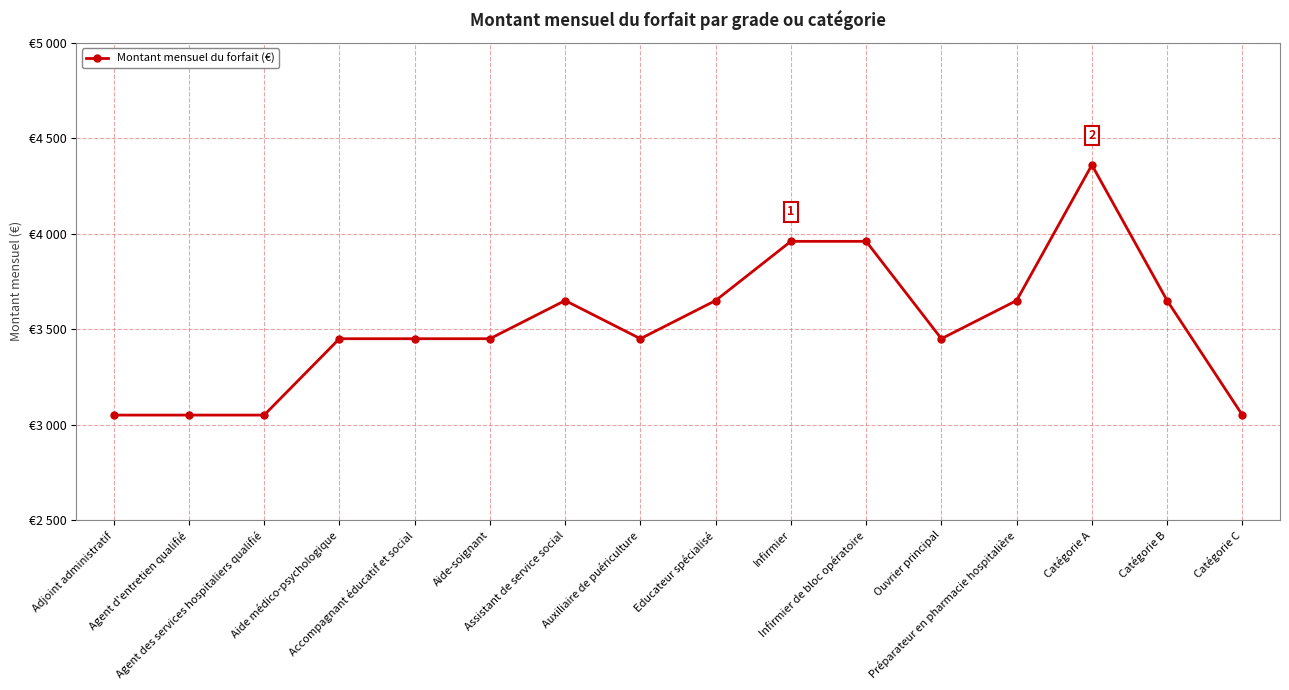

Reading left to right, extract all data points from this chart.

Adjoint administratif=3050	Agent d'entretien qualifié=3050	Agent des services hospitaliers qualifié=3050	Aide médico-psychologique=3450	Accompagnant éducatif et social=3450	Aide-soignant=3450	Assistant de service social=3650	Auxiliaire de puériculture=3450	Educateur spécialisé=3650	Infirmier=3960	Infirmier de bloc opératoire=3960	Ouvrier principal=3450	Préparateur en pharmacie hospitalière=3650	Catégorie A=4360	Catégorie B=3650	Catégorie C=3050